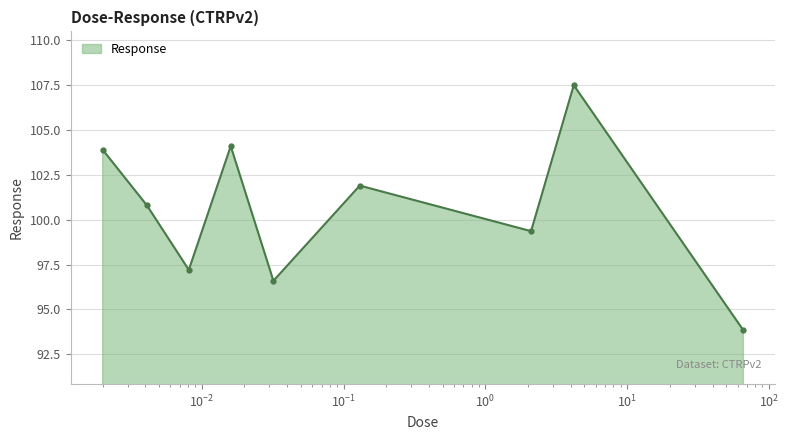

What is the value of the 7th point from the left?

99.4